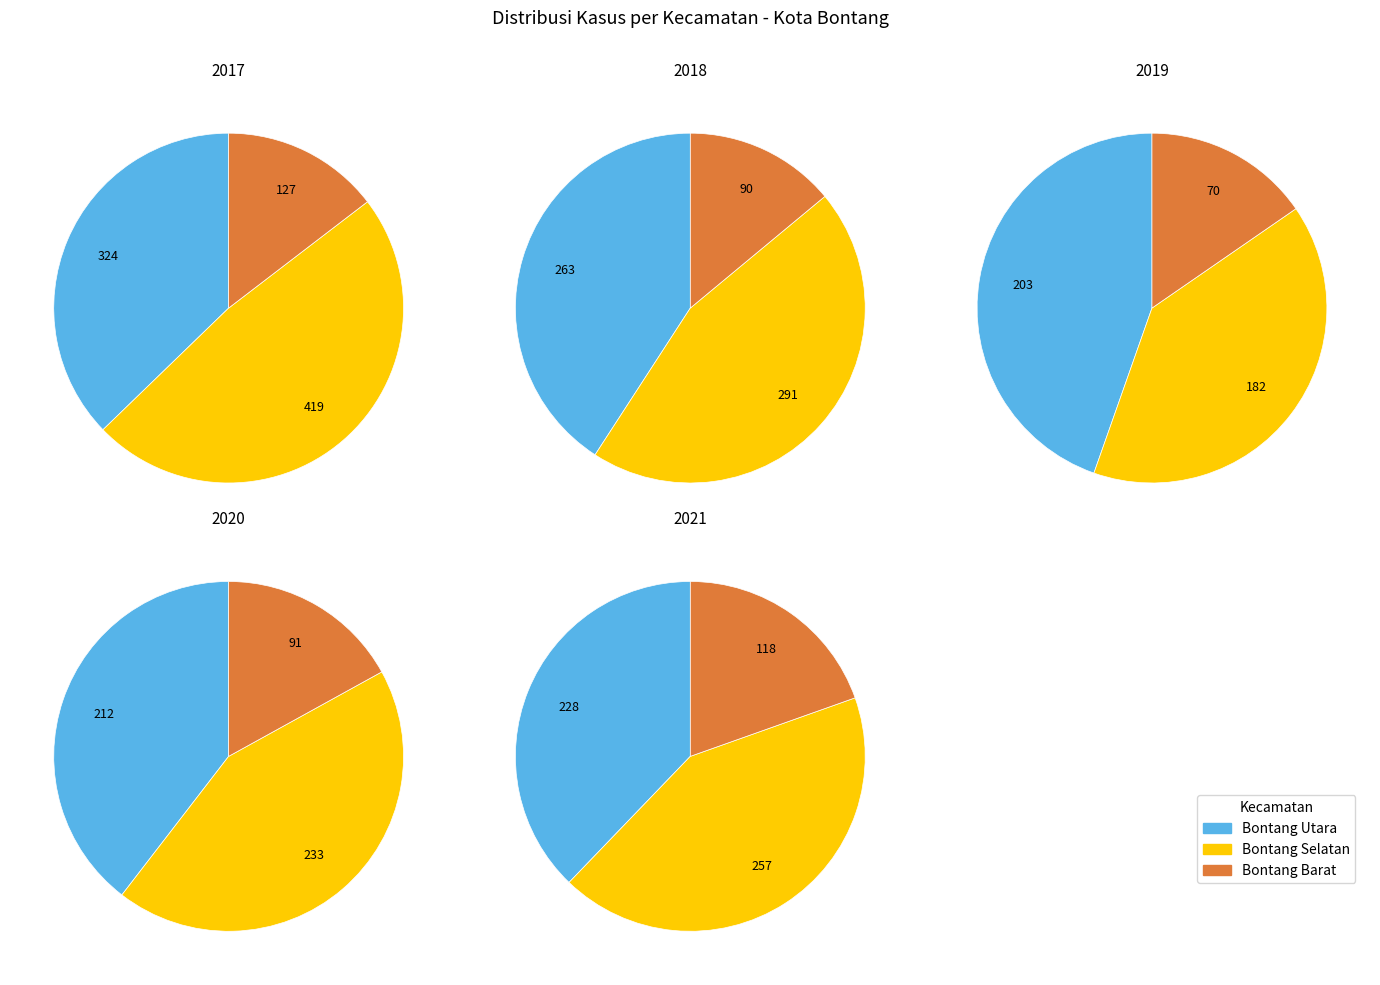

What is the largest slice in the pie chart?

2017